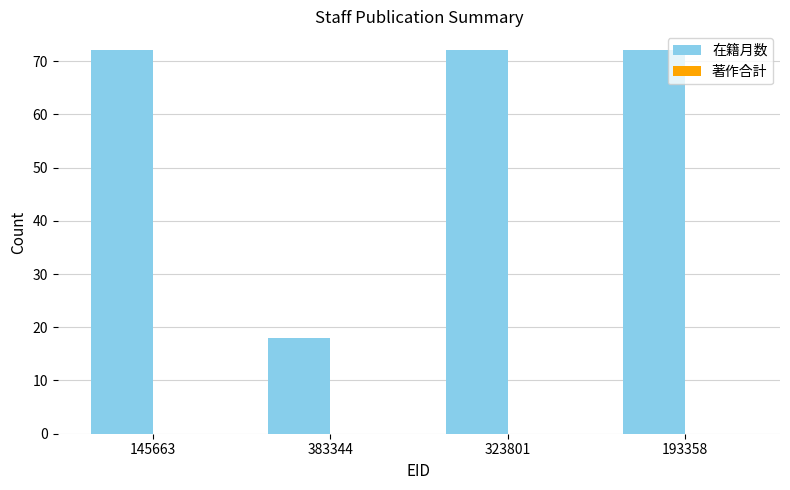

Reading right to left, list all the values displayed in this chart.

193358=72	323801=72	383344=18	145663=72